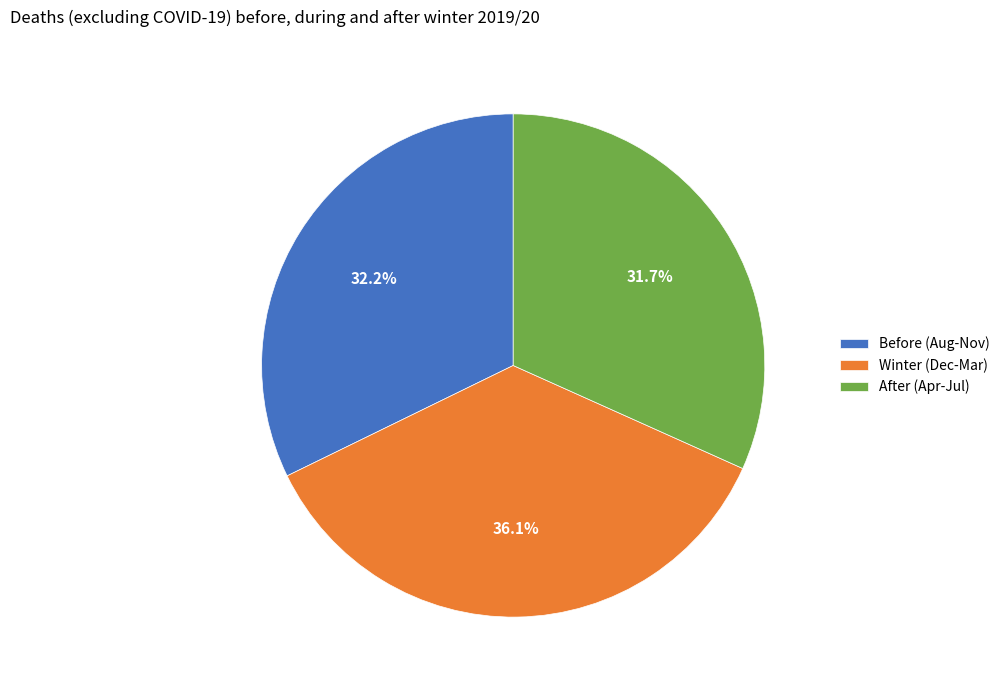

How many segments does this pie chart have?

3